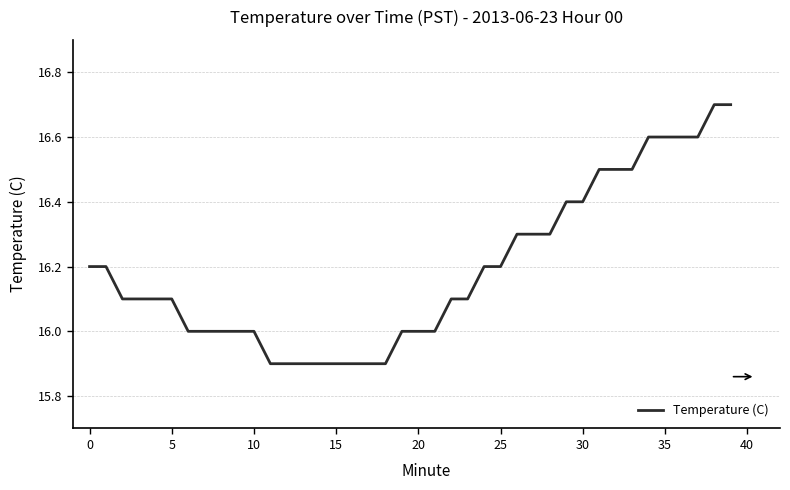

How many values are between 16 and 17?

32